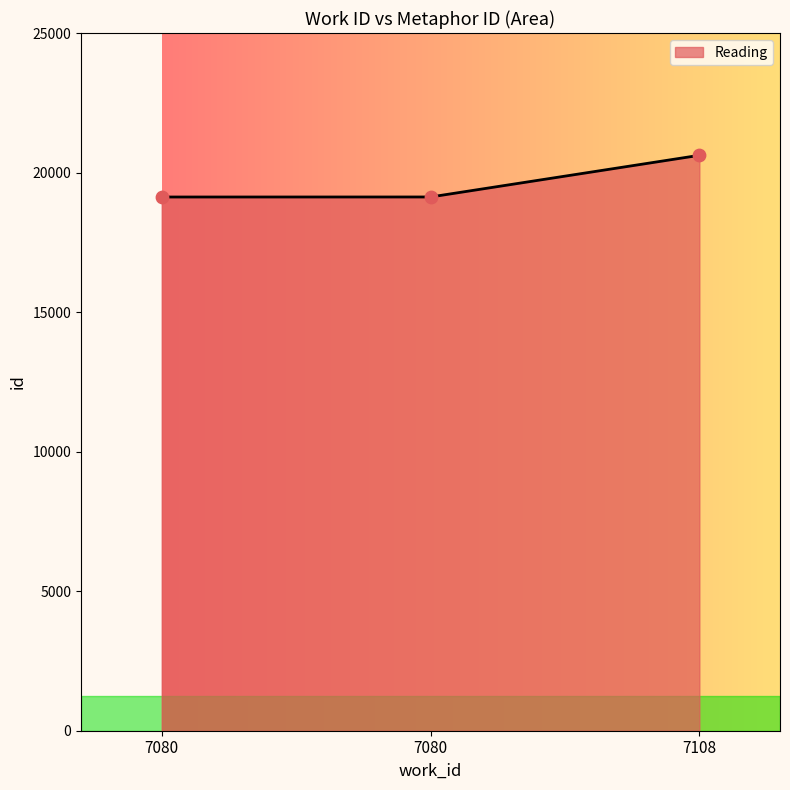

Is this an area chart (filled region under the line)?

Yes